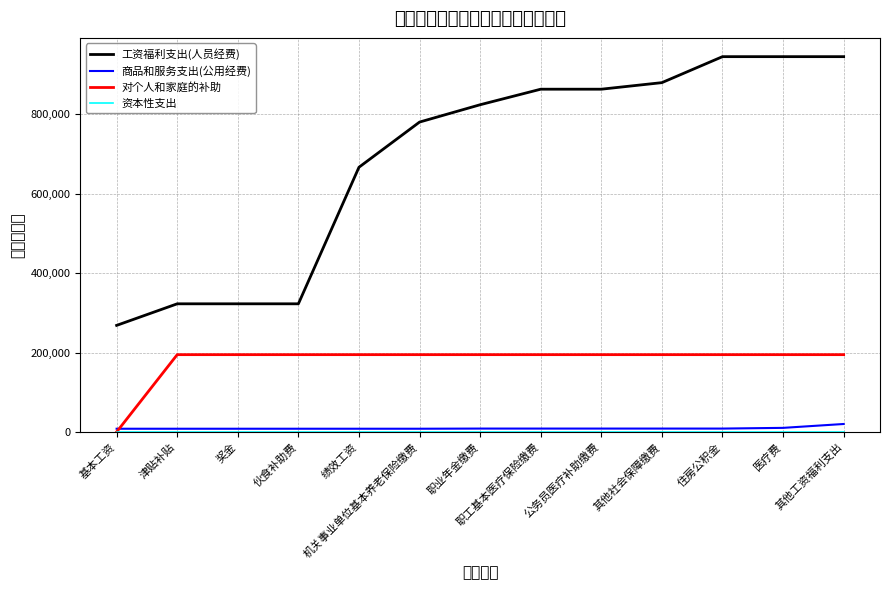

Which has a higher value, 其他工资福利支出 or 伙食补助费?

其他工资福利支出